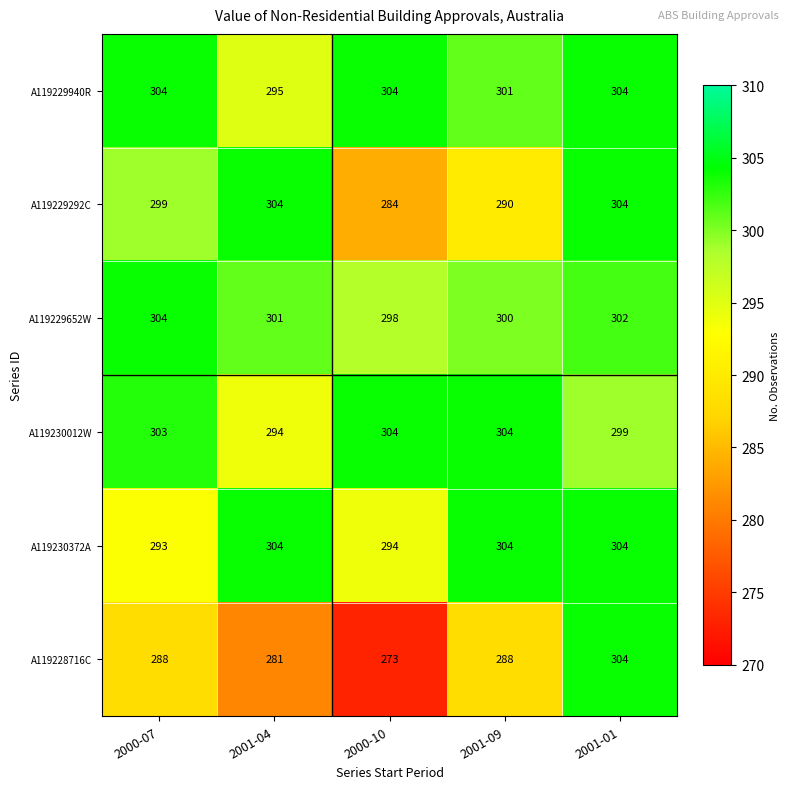

Reading left to right, list all the values displayed in this chart.

A119229940R: 304	295	304	301	304
A119229292C: 299	304	284	290	304
A119229652W: 304	301	298	300	302
A119230012W: 303	294	304	304	299
A119230372A: 293	304	294	304	304
A119228716C: 288	281	273	288	304